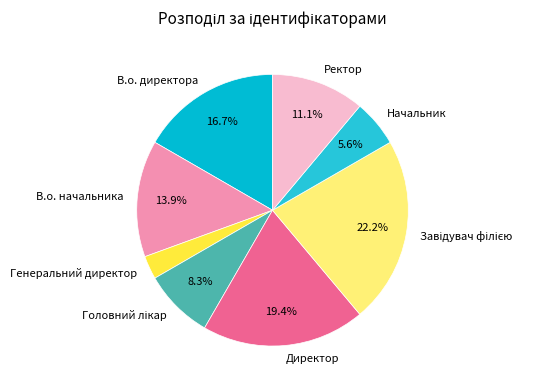

What percentage is the В.о. директора slice, to the nearest percent?

17%